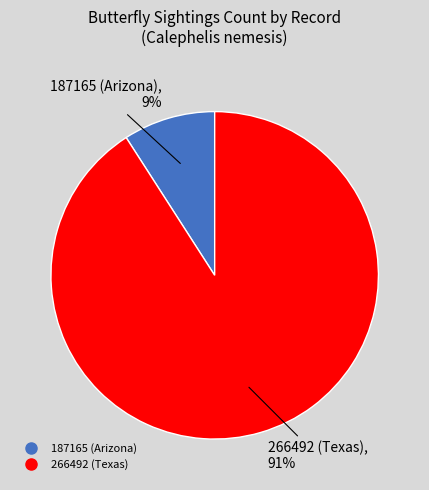

To the nearest percent, what is the difference between the largest and smallest slice percentages?

82%